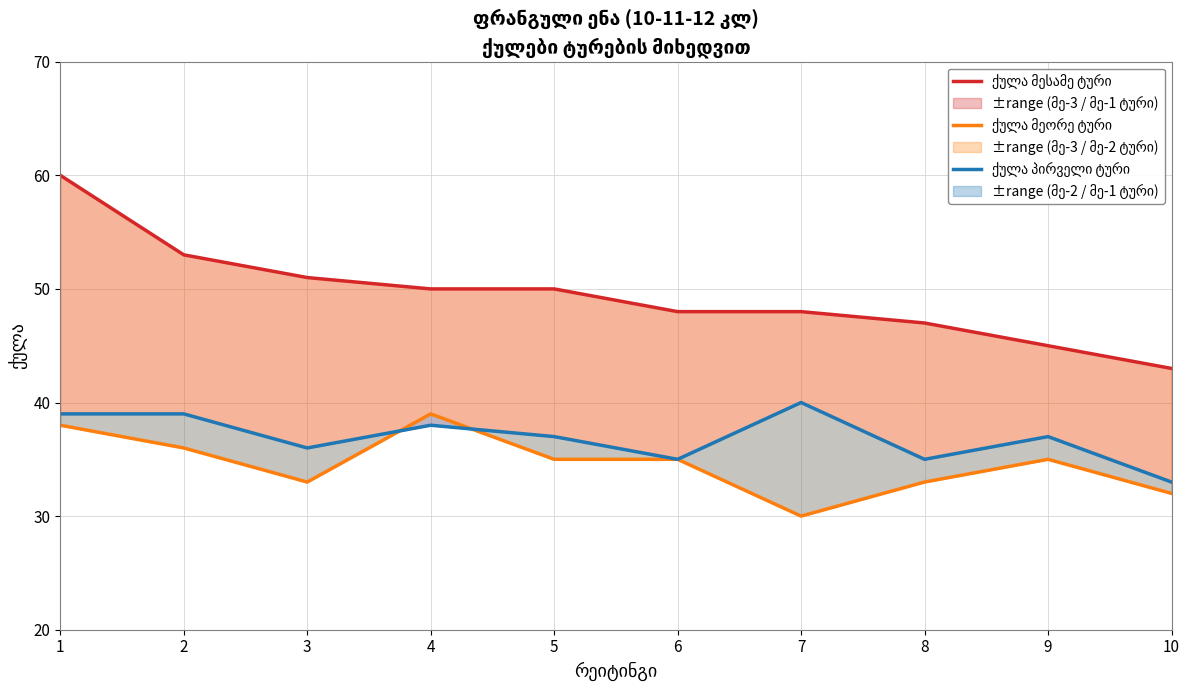

Is it true that ქულა მესამე ტური equals 48 at 7?

True